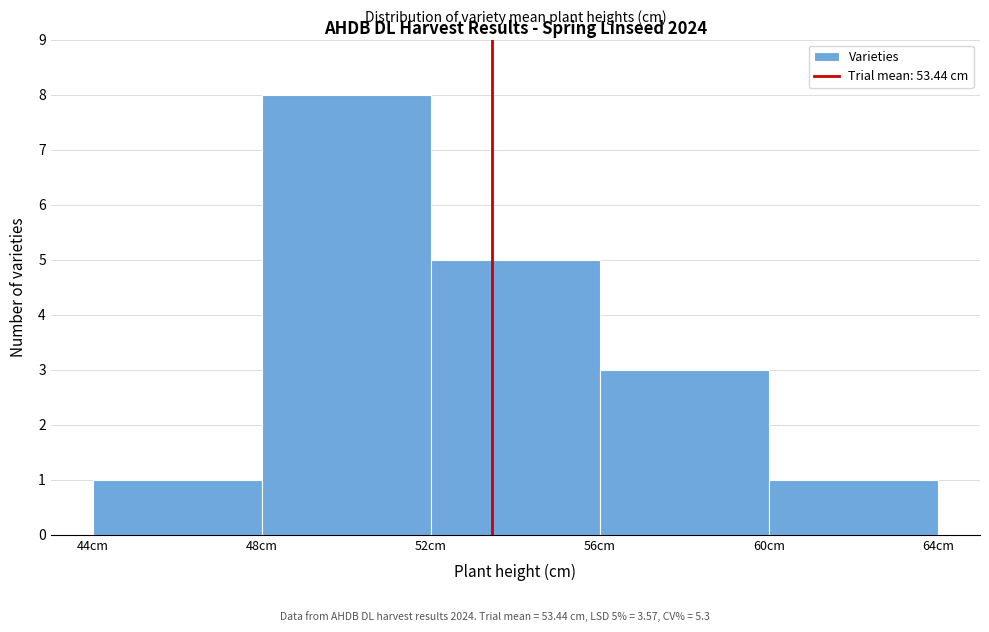

Which range on the x-axis has the tallest bar?

48 to 52